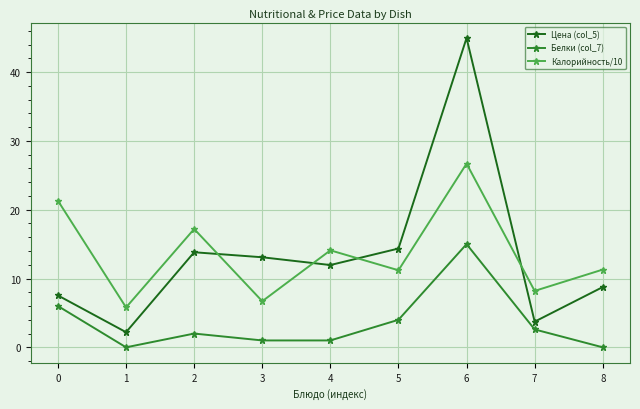

What is the difference between the highest and lowest values at 4?

13.1